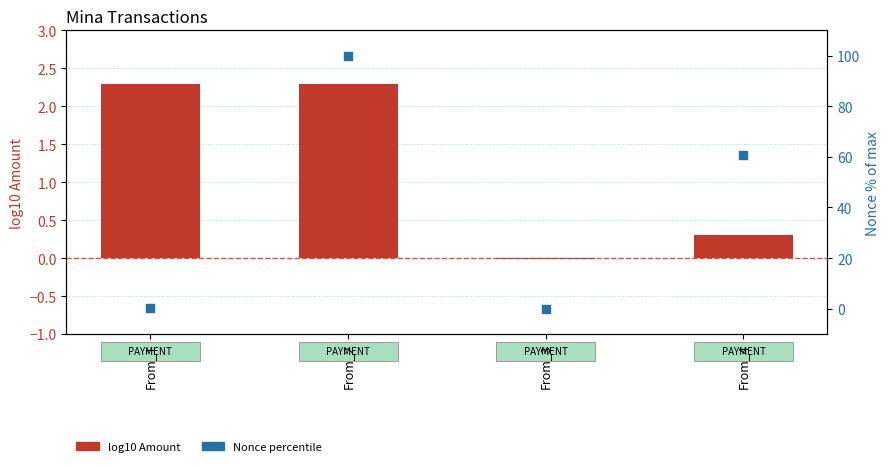

Which series contains the highest Y value?

Nonce percentile